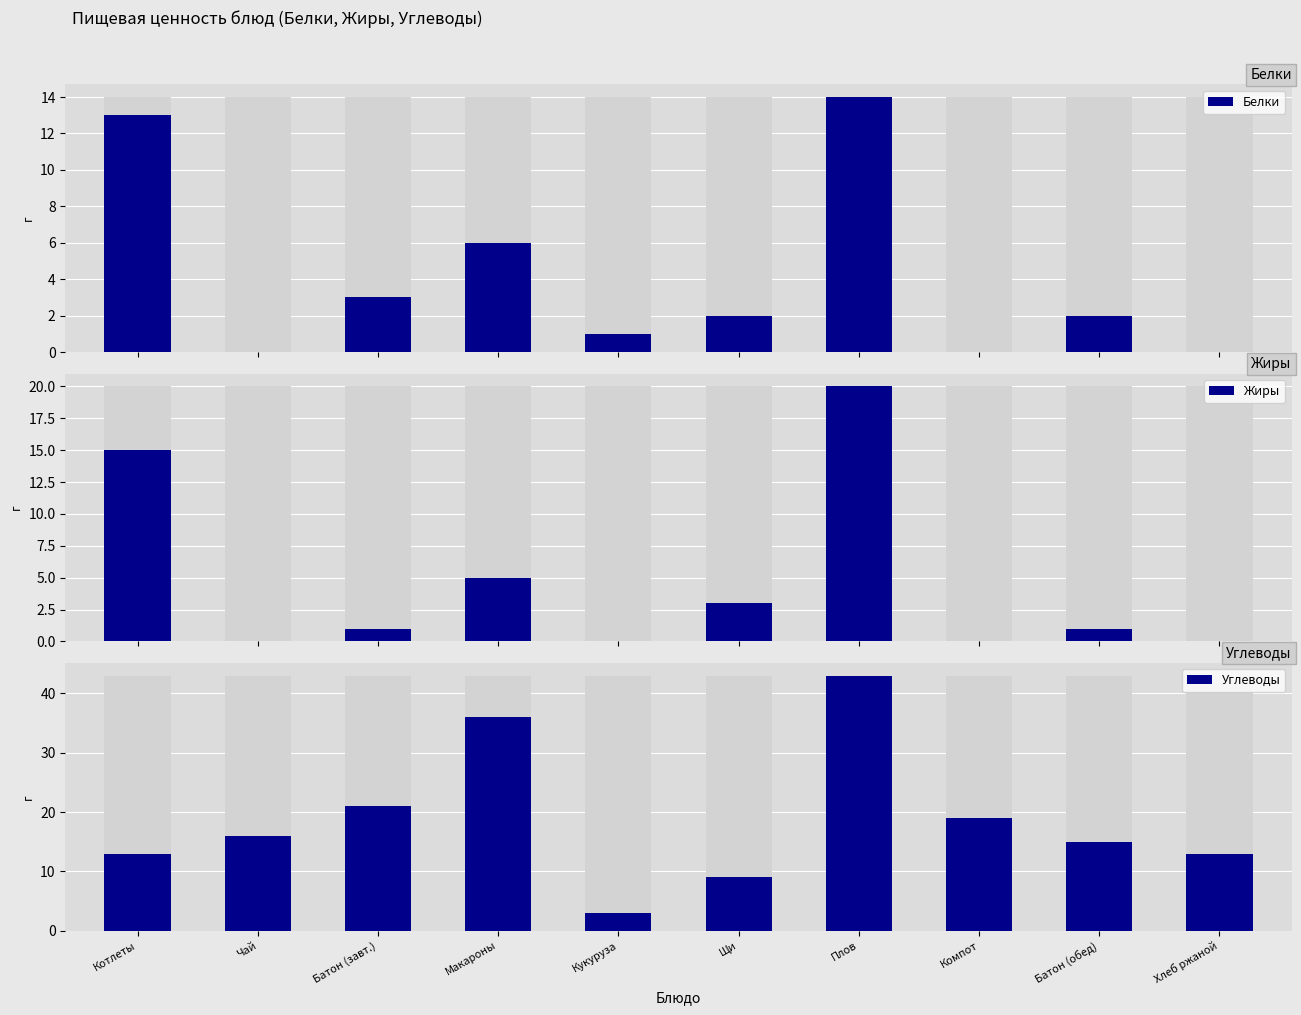

Reading left to right, transcribe all the data shown in this chart.

Белки: Котлеты=13	Чай=0	Батон (завт.)=3	Макароны=6	Кукуруза=1	Щи=2	Плов=14	Компот=0	Батон (обед)=2	Хлеб ржаной=0
Жиры: Котлеты=15	Чай=0	Батон (завт.)=1	Макароны=5	Кукуруза=0	Щи=3	Плов=20	Компот=0	Батон (обед)=1	Хлеб ржаной=0
Углеводы: Котлеты=13	Чай=16	Батон (завт.)=21	Макароны=36	Кукуруза=3	Щи=9	Плов=43	Компот=19	Батон (обед)=15	Хлеб ржаной=13